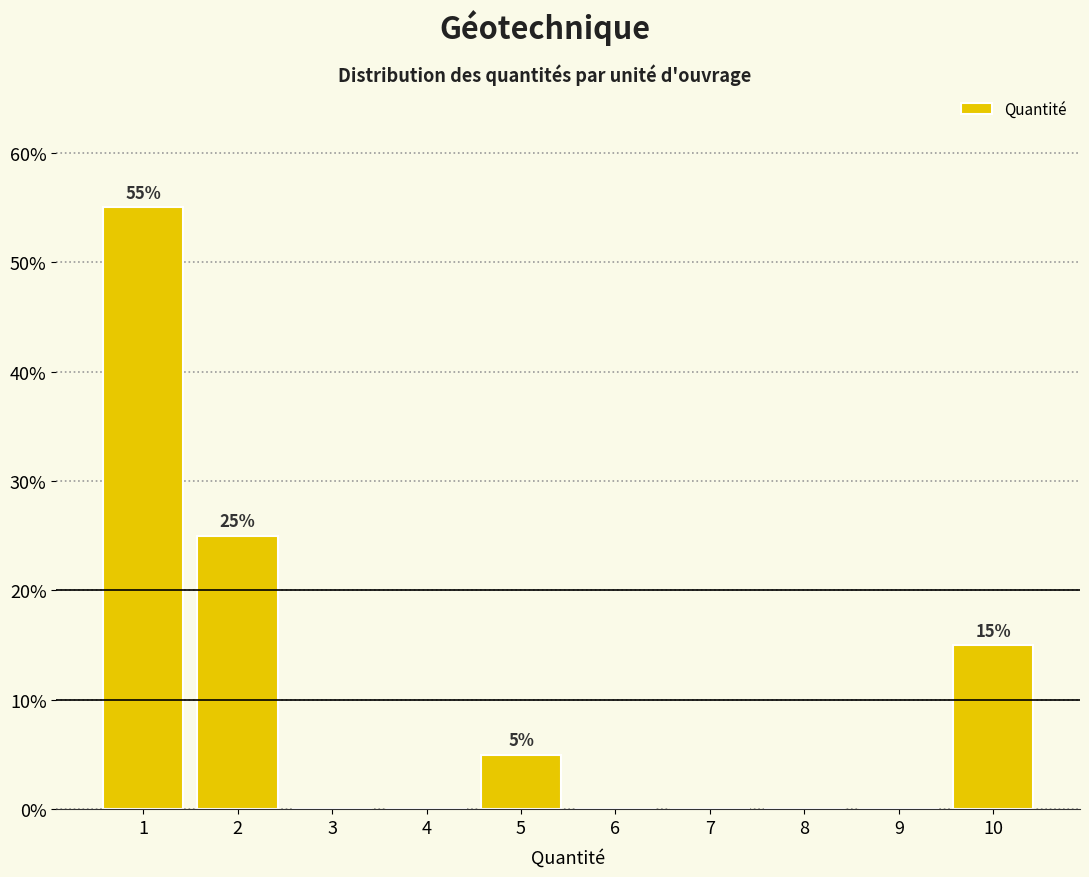

Over which range of the x-axis is the bar tallest?

0.5 to 1.5